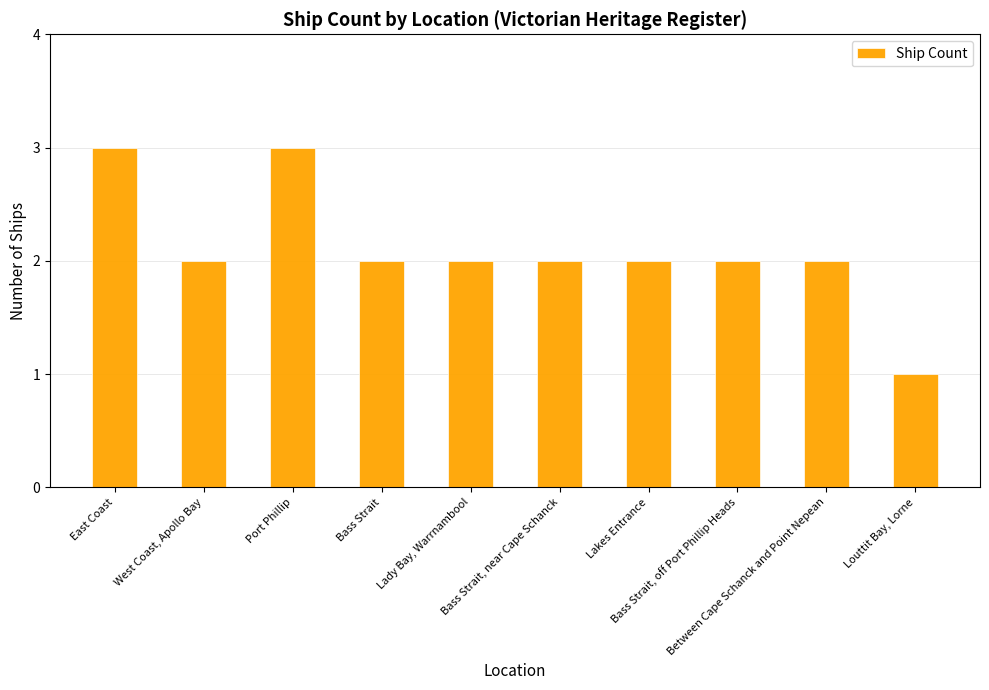

Reading right to left, extract all data points from this chart.

1	2	2	2	2	2	2	3	2	3